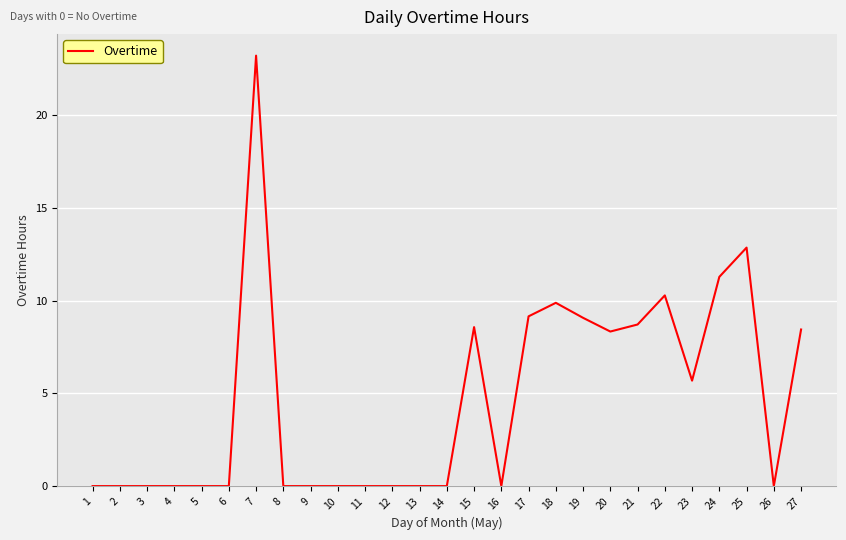

At which label is the value closest to 11?

24